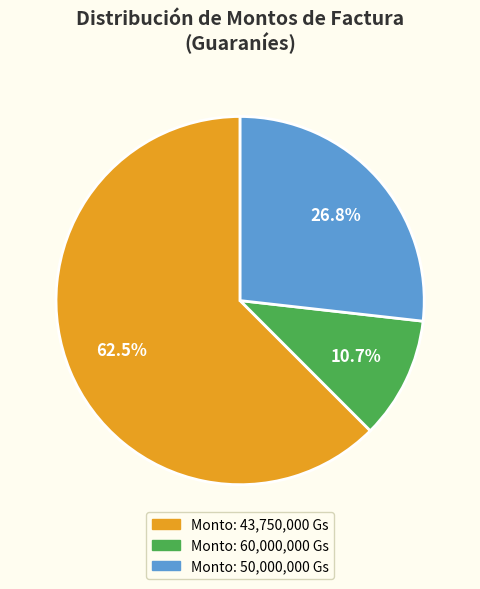

Does any single category account for the majority?

Yes